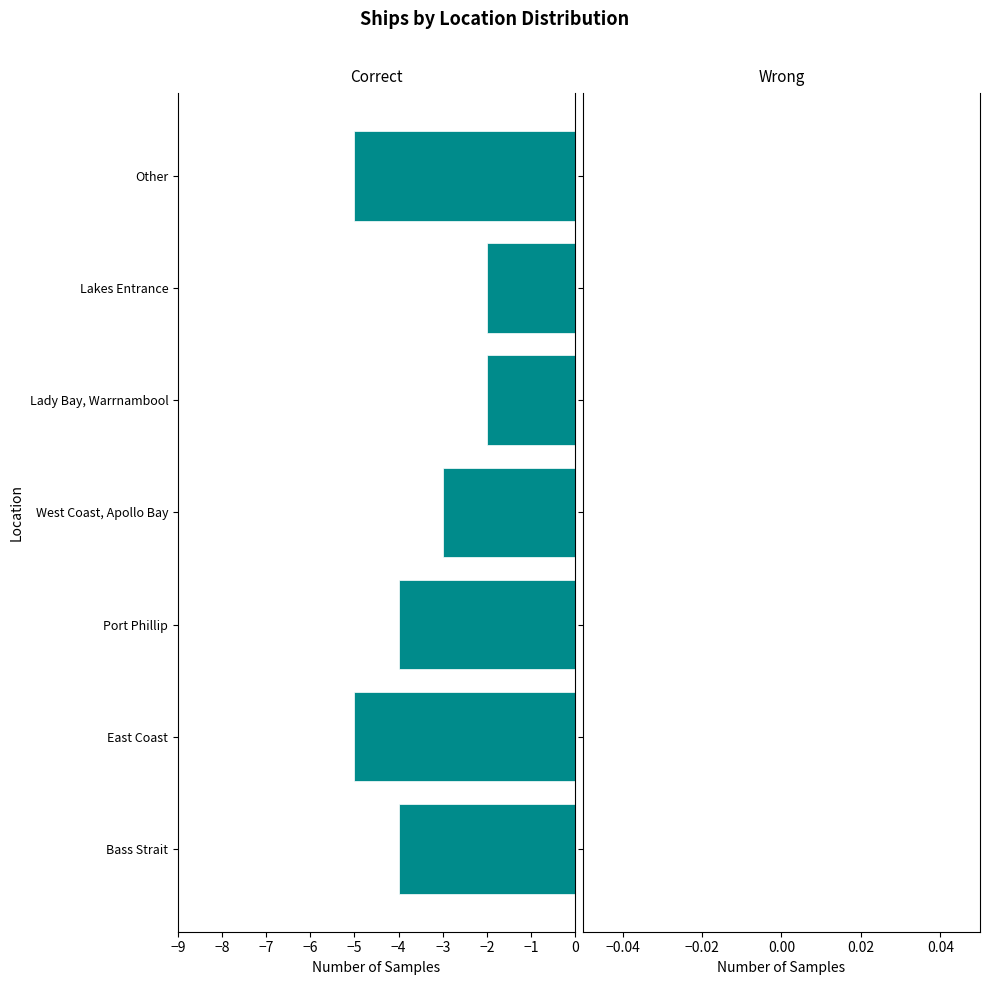

What is the sum of the values at Bass Strait and Lakes Entrance?

-6